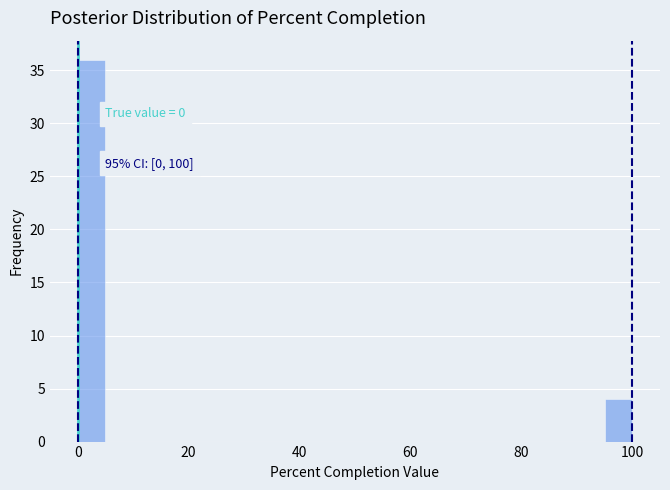

Read against the x-axis, roughly where is the centre of the tallest bar?

2